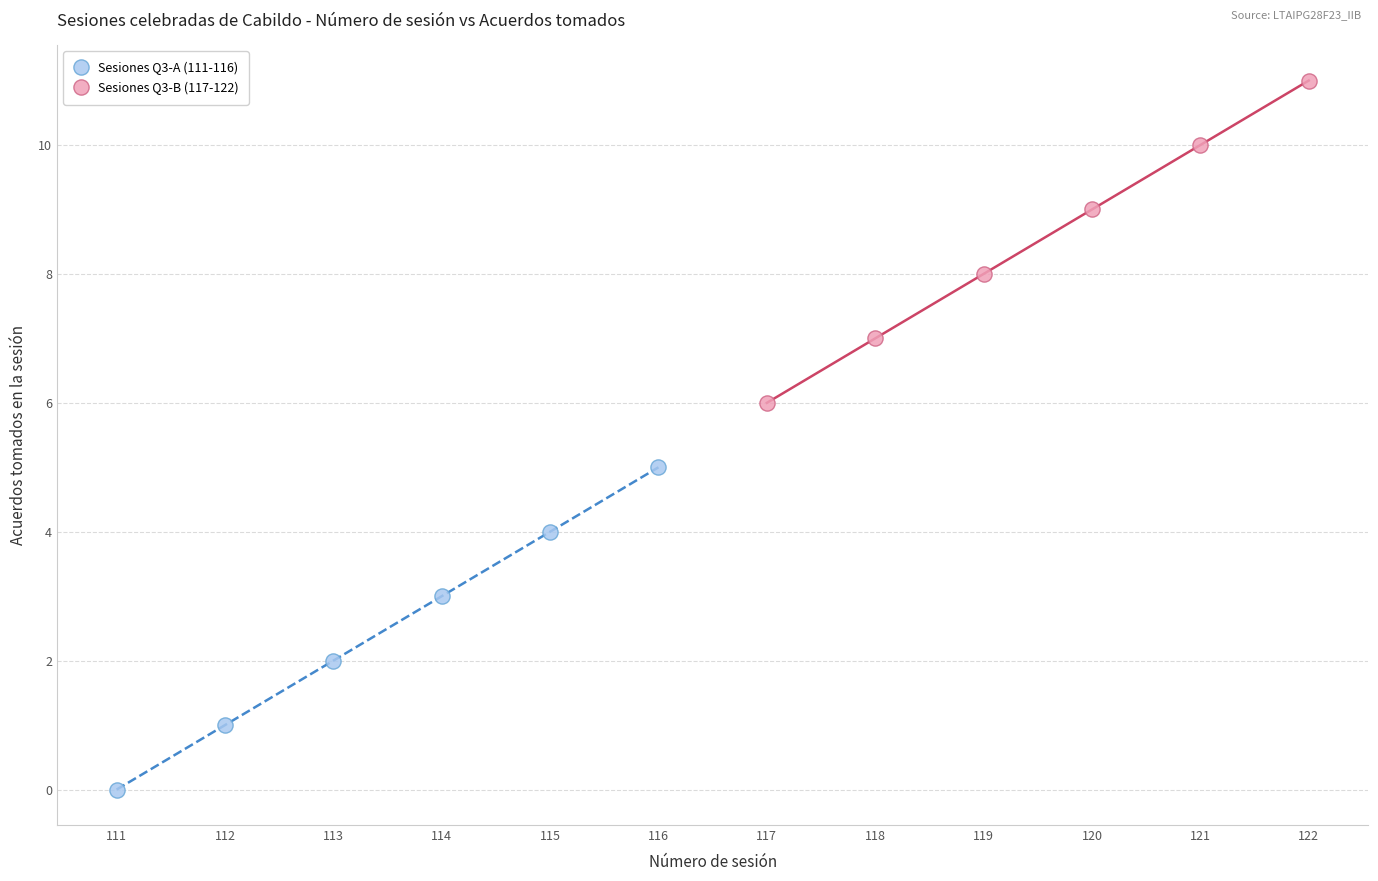

Which series contains the lowest Y value?

Sesiones Q3-A (111-116)